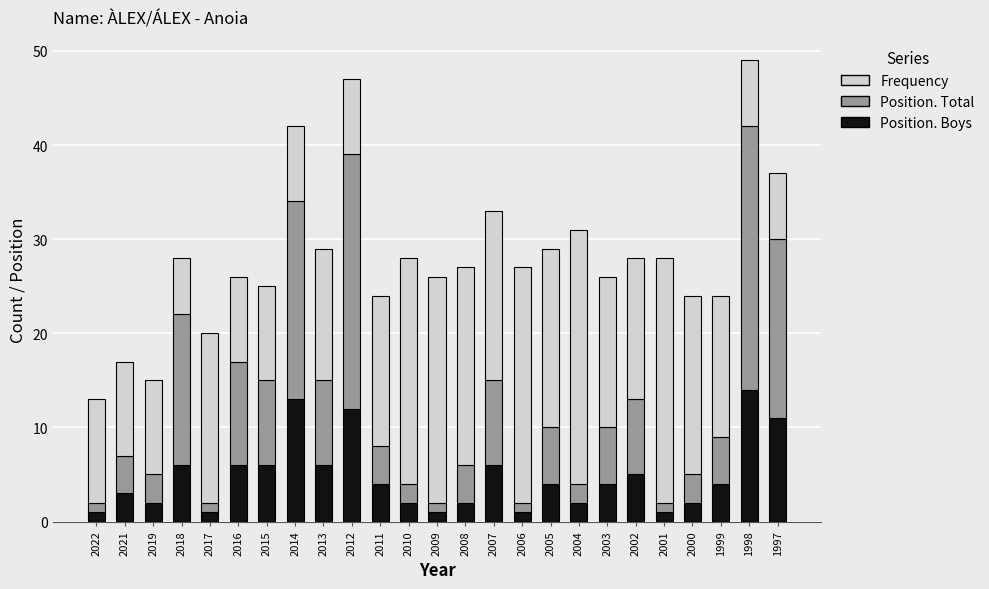

What is the difference between the Position. Boys values at 1997 and 2018?

5